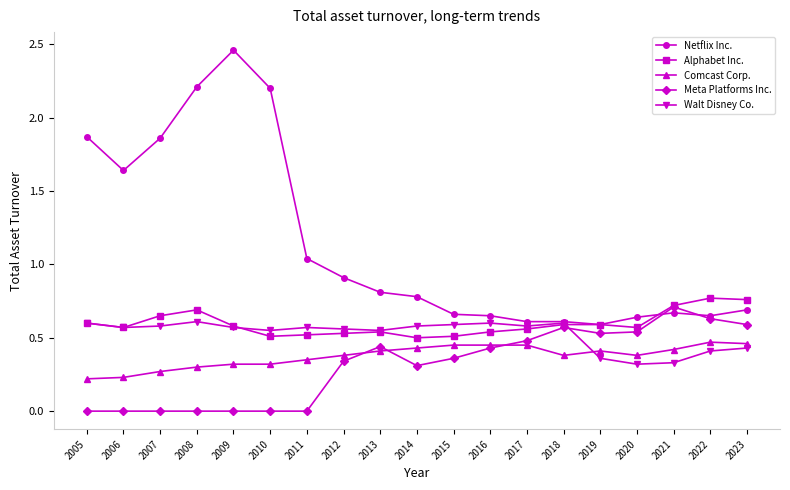

Is the value of Comcast Corp. at 2009 greater than the value of Netflix Inc. at 2023?

No